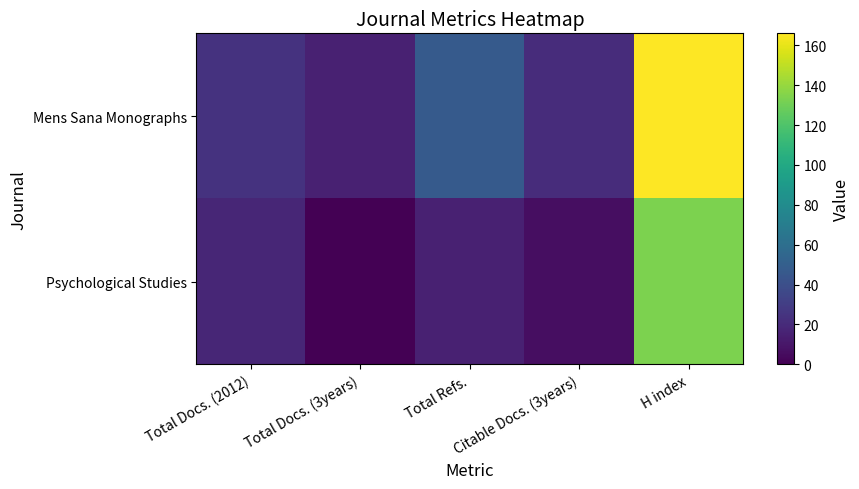

Reading right to left, extract all data points from this chart.

Mens Sana Monographs: H index=166	Citable Docs. (3years)=21	Total Refs.=47	Total Docs. (3years)=15	Total Docs. (2012)=24
Psychological Studies: H index=133	Citable Docs. (3years)=6	Total Refs.=15	Total Docs. (3years)=0	Total Docs. (2012)=18